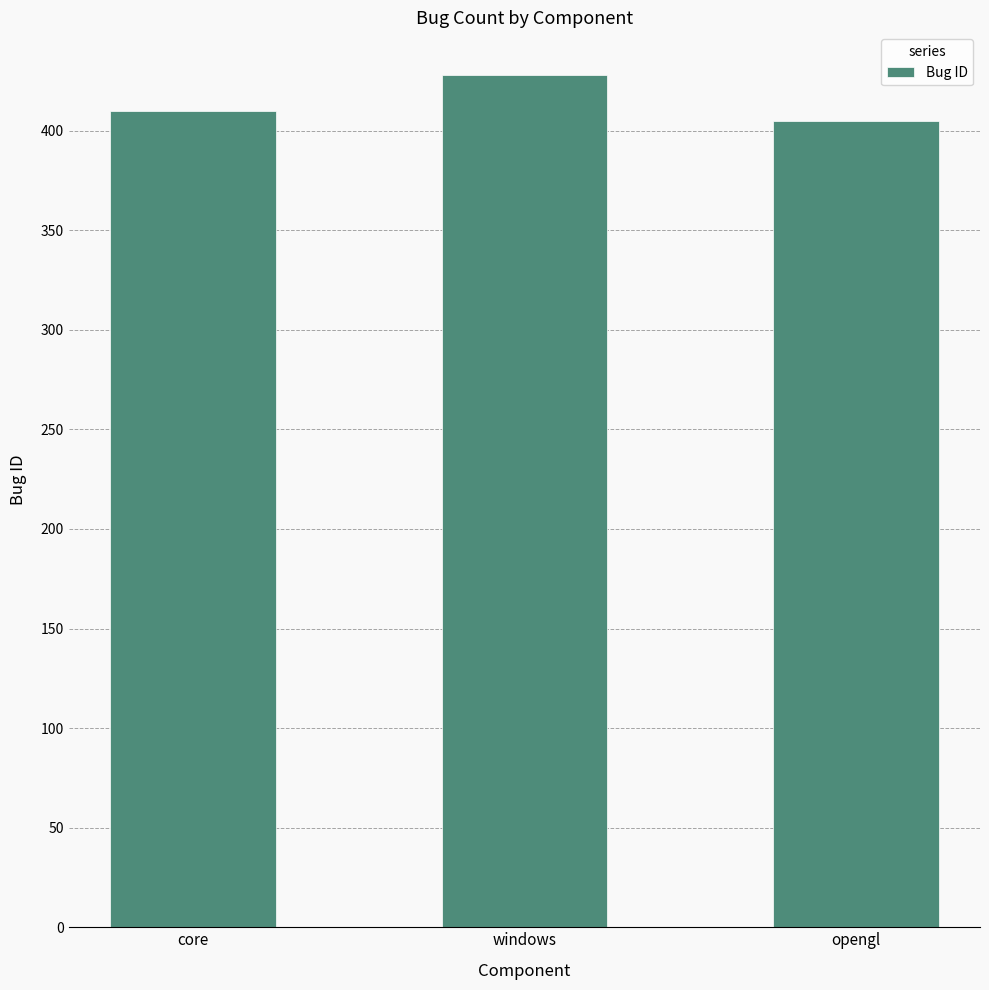

What is the maximum value shown in the chart?

428